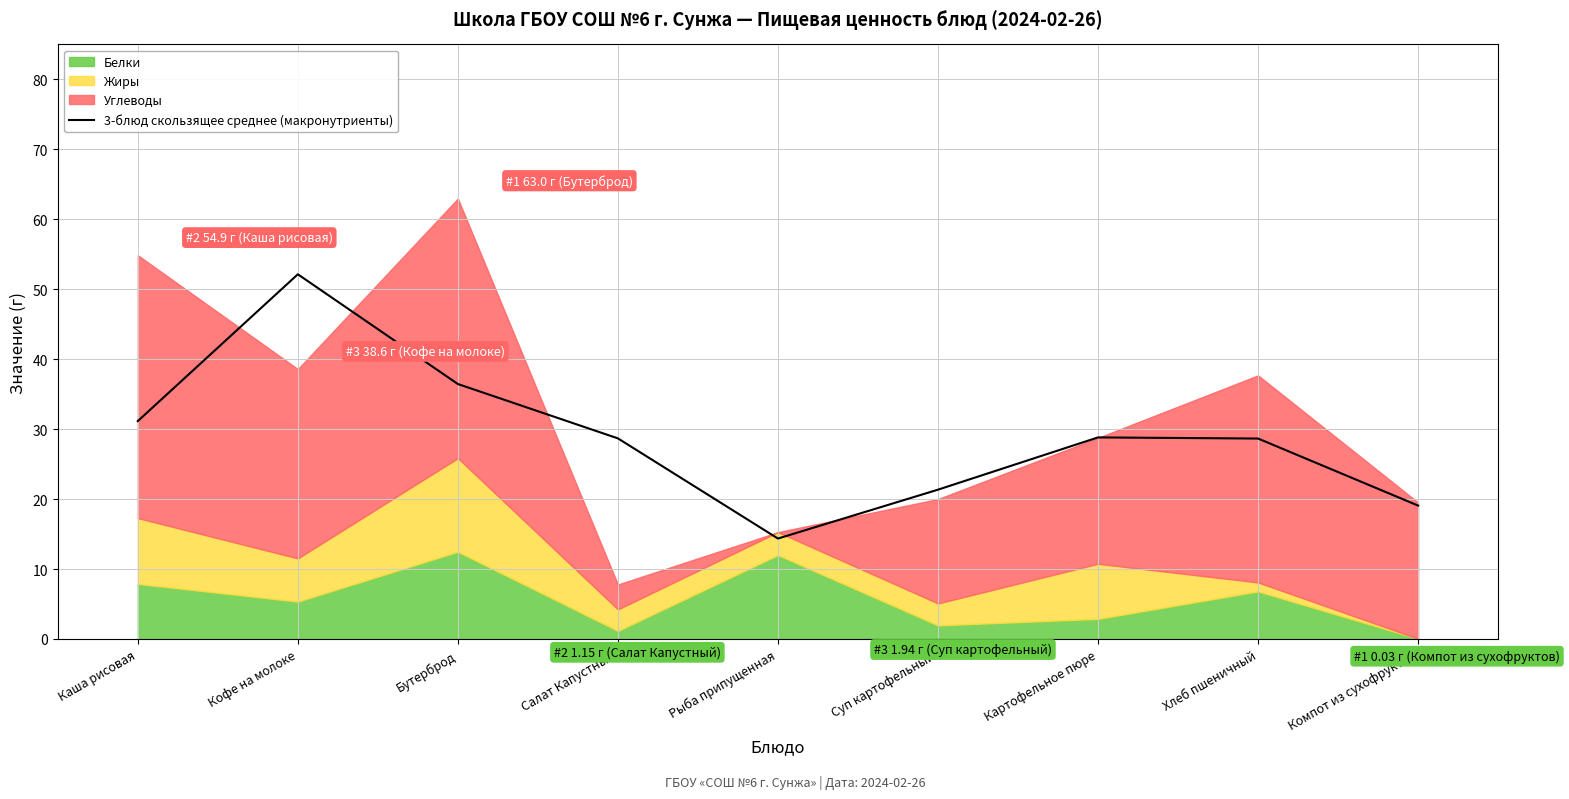

What is the maximum value shown in the chart?

52.1